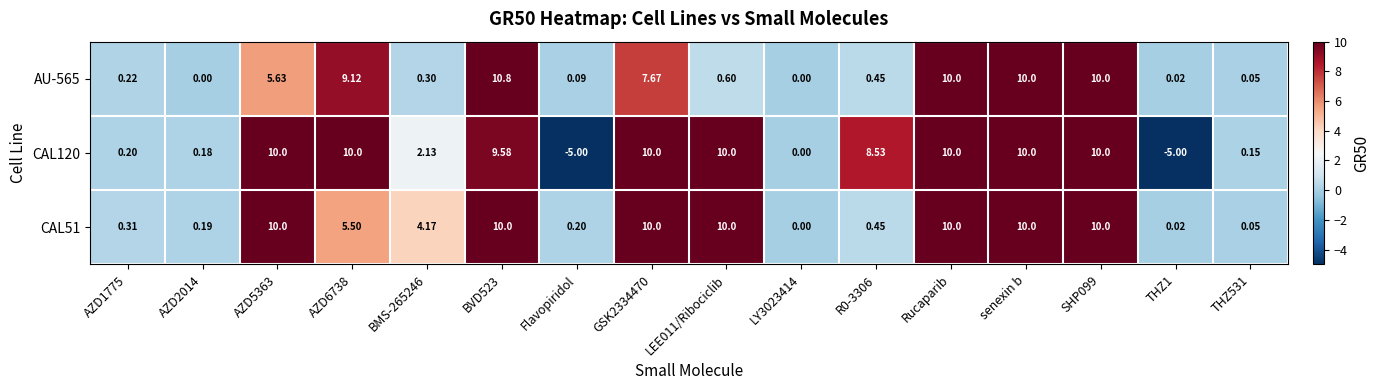

Is the value of AU-565 at AZD6738 greater than the value of CAL120 at LY3023414?

Yes